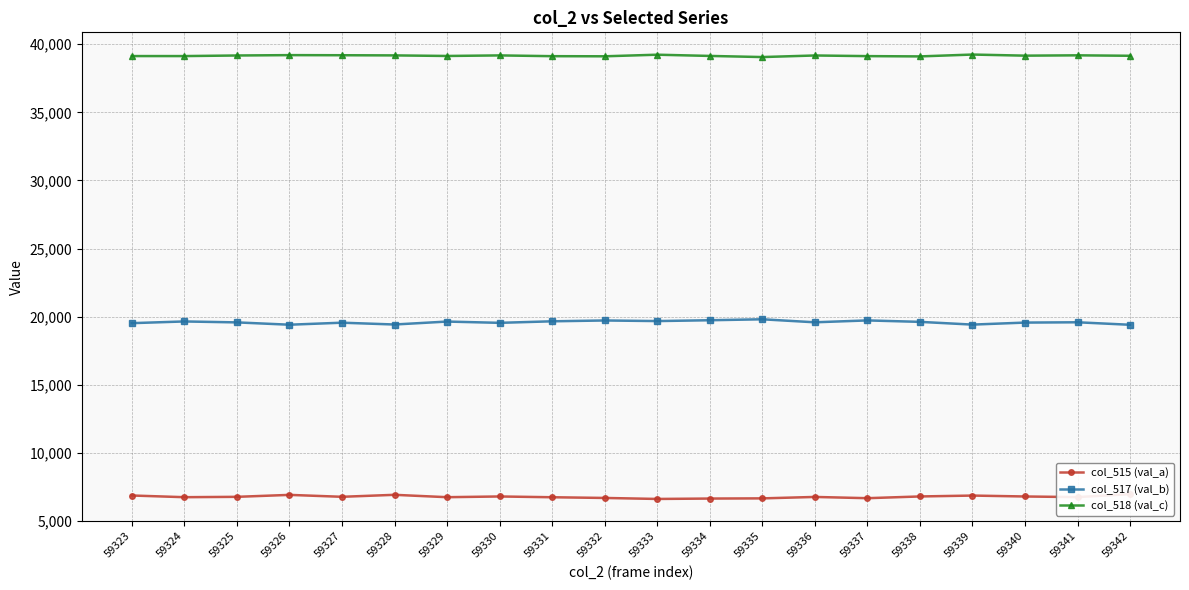

Which series has the largest total across all categories?

col_518 (val_c)